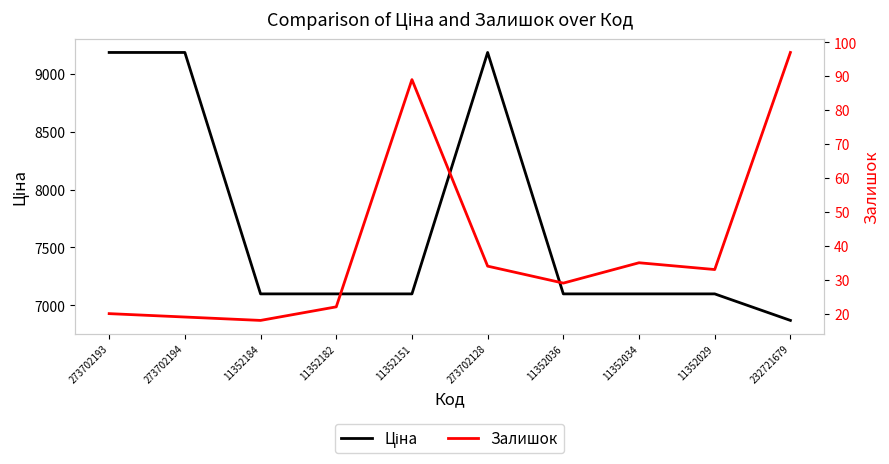

Is the value of Залишок at 11352029 greater than the value of Ціна at 11352182?

No